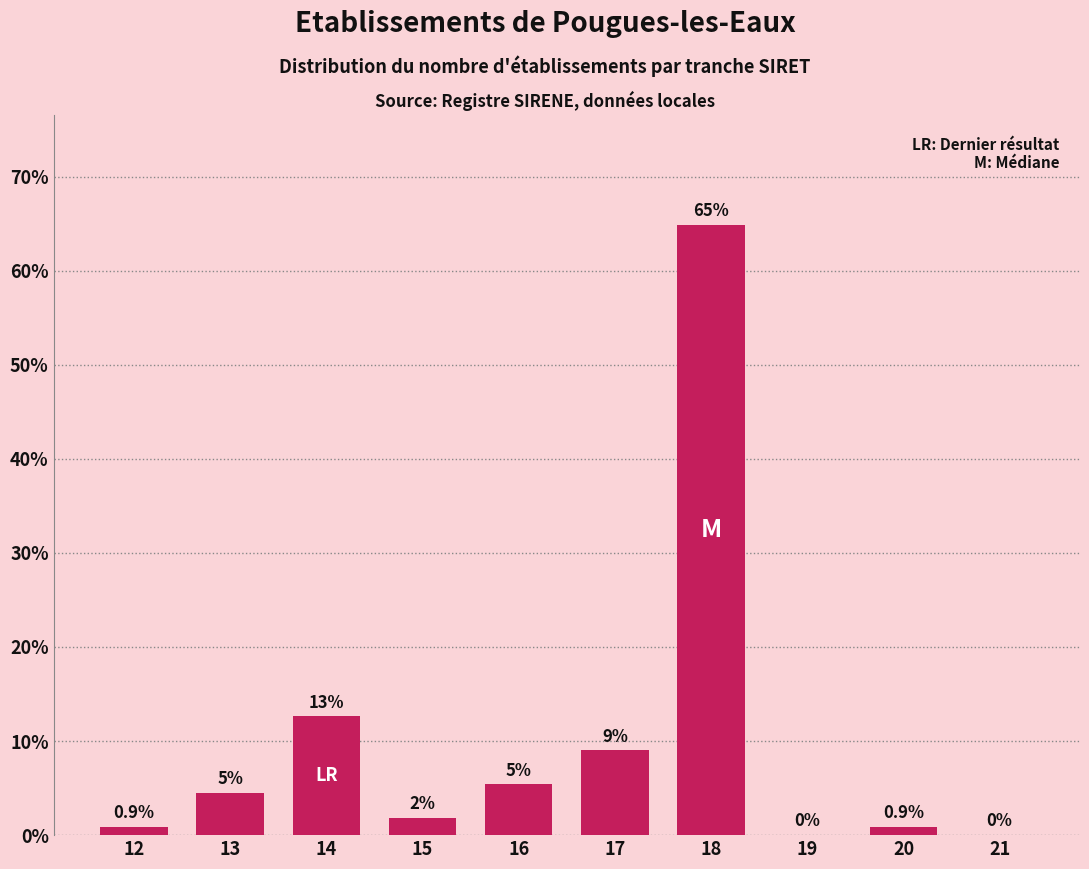

Reading left to right, what are all the values shown in this chart?

12=0.9	13=4.5	14=12.6	15=1.8	16=5.4	17=9.0	18=64.9	19=0.0	20=0.9	21=0.0